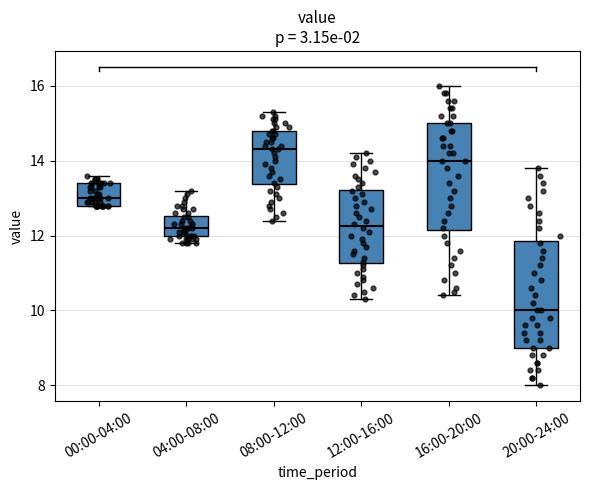

Reading left to right, read every box against the y-axis: the position of its median line, the range the box covers, and the ends of its whiskers. The values are not printed on the chart, so give them approximately, as read against the axis.

00:00-04:00: median 13.0, box 12.8 to 13.4, whiskers 12.8 to 13.6
04:00-08:00: median 12.2, box 12.0 to 12.6, whiskers 11.8 to 13.2
08:00-12:00: median 14.4, box 13.4 to 14.8, whiskers 12.4 to 15.4
12:00-16:00: median 12.2, box 11.2 to 13.2, whiskers 10.4 to 14.2
16:00-20:00: median 14.0, box 12.2 to 15.0, whiskers 10.4 to 16.0
20:00-24:00: median 10.0, box 9.0 to 11.8, whiskers 8.0 to 13.8